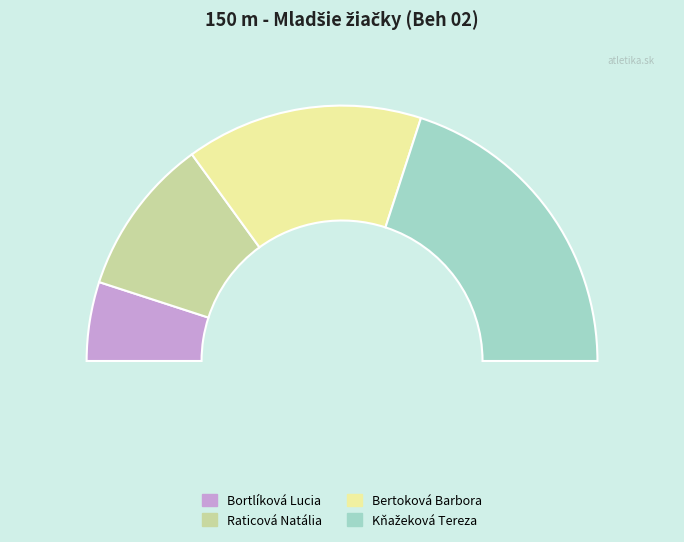

How many segments does this pie chart have?

4